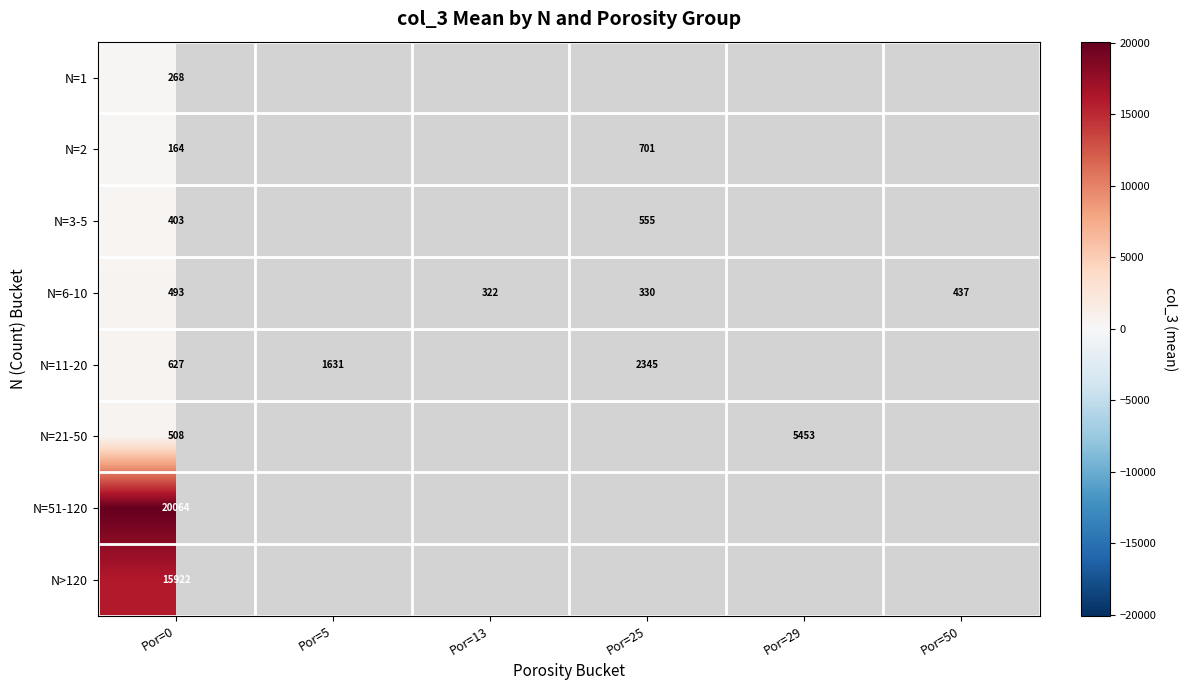

Is the value of N=2 at Por=0 greater than the value of N=11-20 at Por=0?

No